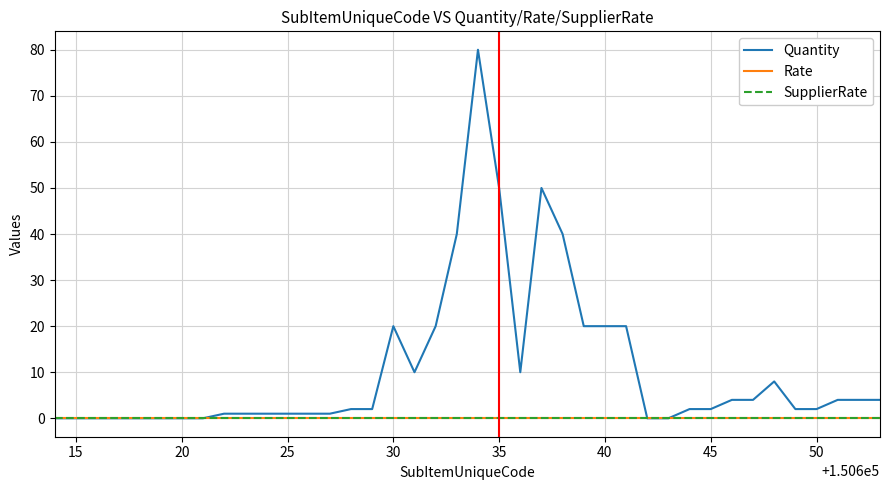

True or false: SupplierRate and Rate intersect in this chart.

False